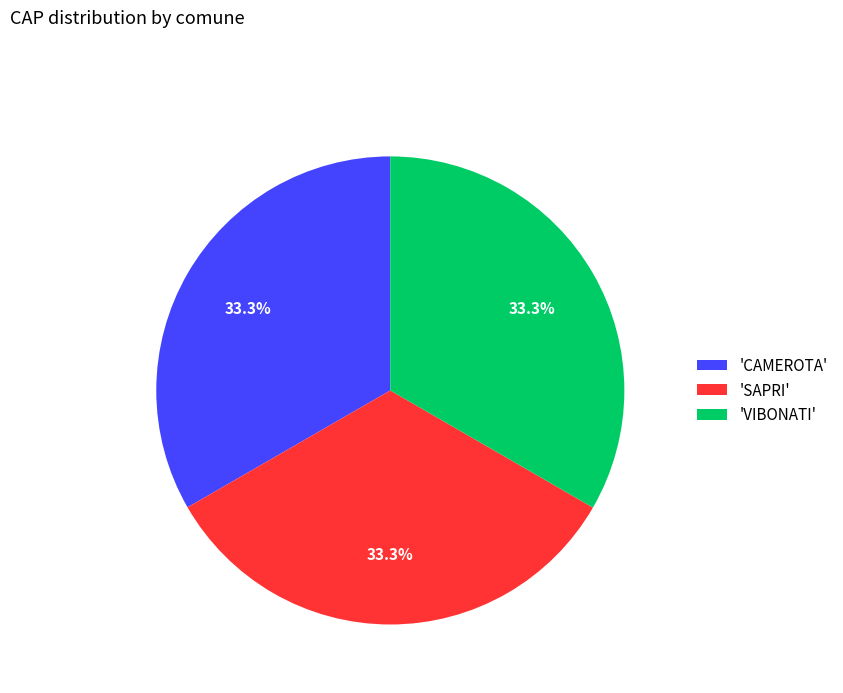

Count the number of slices in the pie.

3